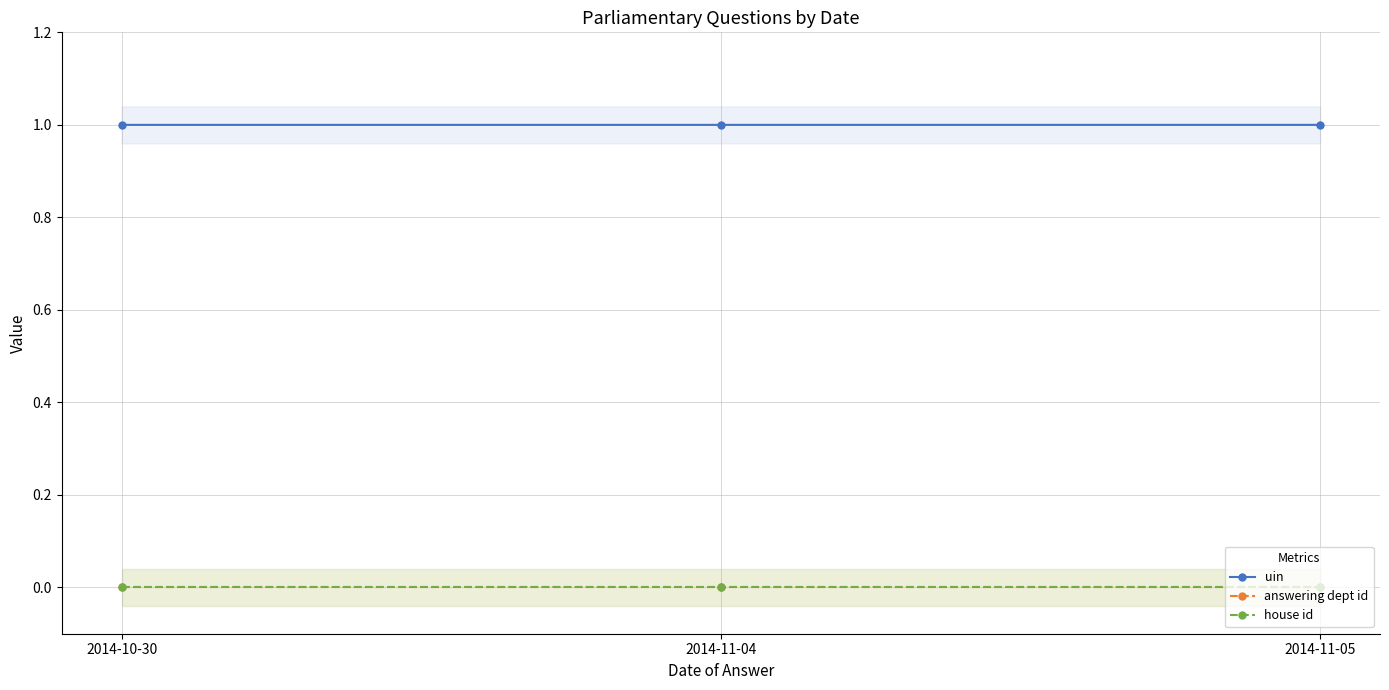

At which category does the chart reach its peak across all series?

2014-11-05